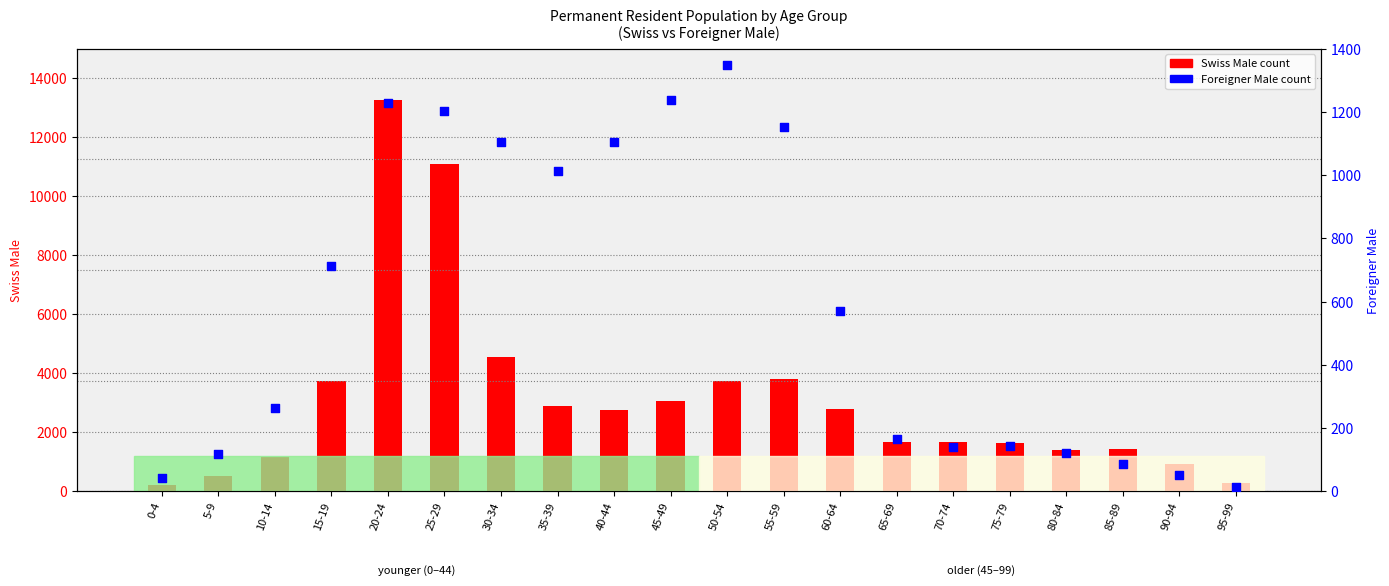

Which series has the widest spread of Y values?

Swiss Male count